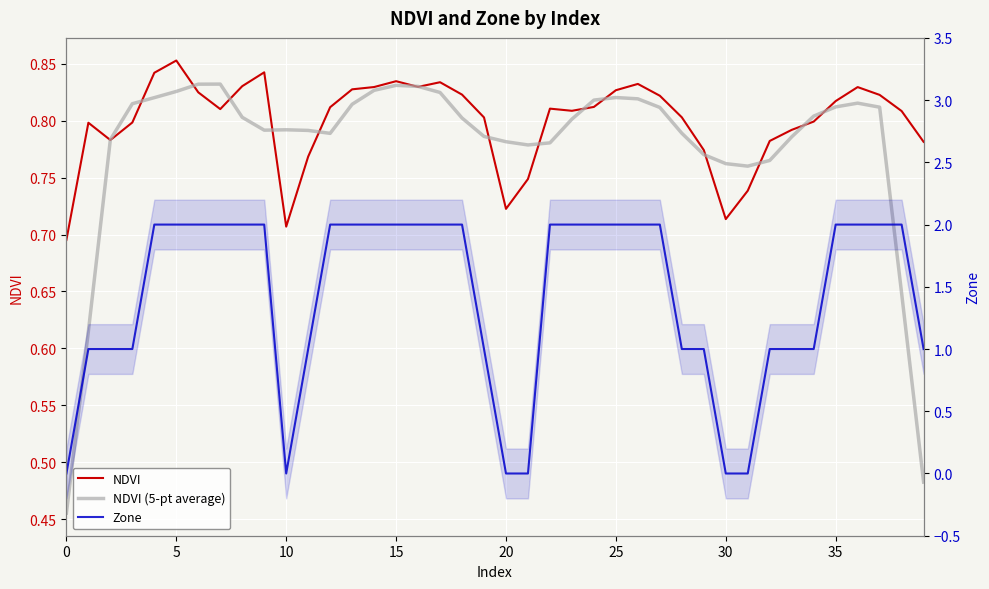

Read the NDVI value at 18.

0.8